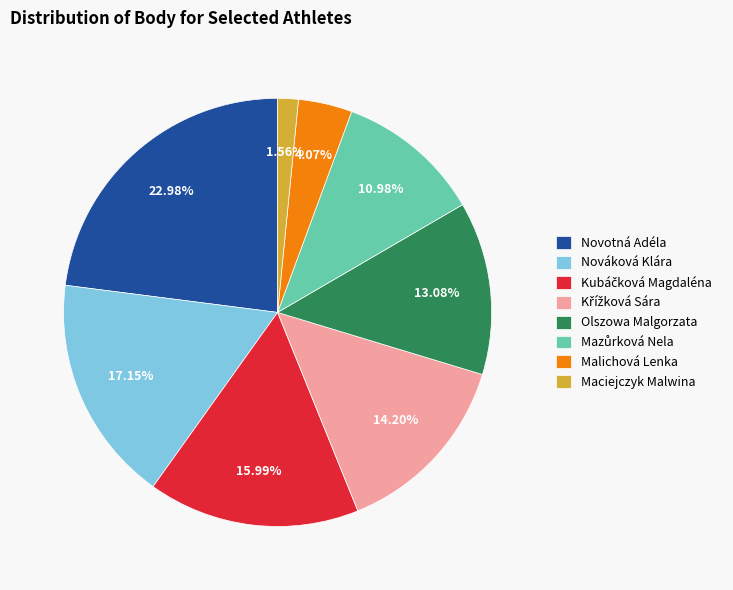

Between Nováková Klára and Maciejczyk Malwina, which is larger?

Nováková Klára